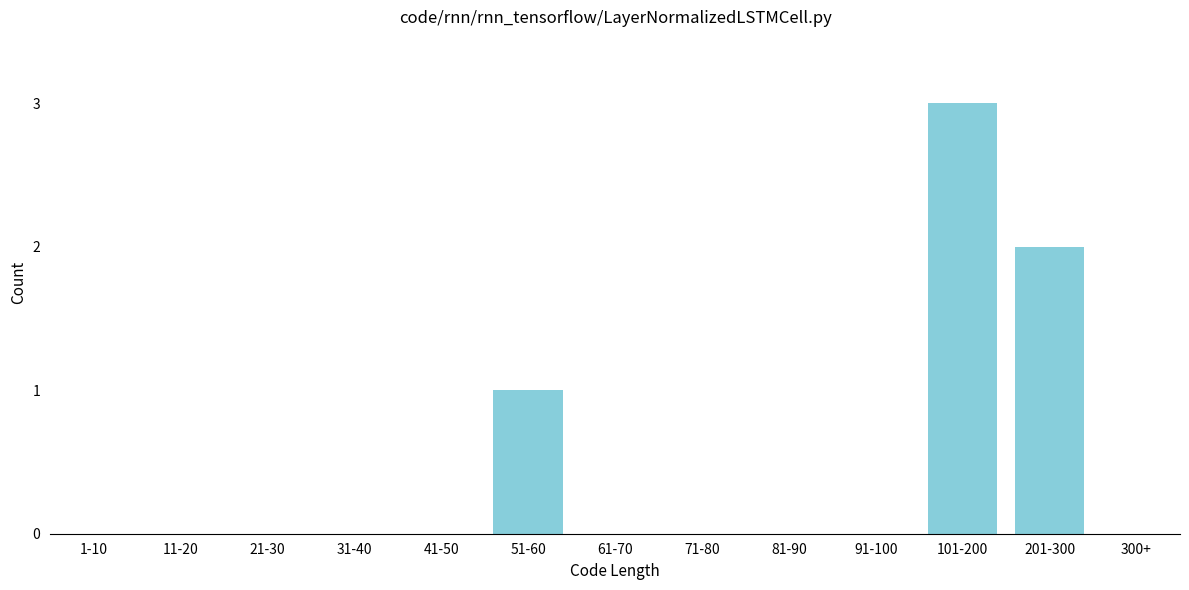

Reading left to right, list all the values displayed in this chart.

1-10=0	11-20=0	21-30=0	31-40=0	41-50=0	51-60=1	61-70=0	71-80=0	81-90=0	91-100=0	101-200=3	201-300=2	300+=0